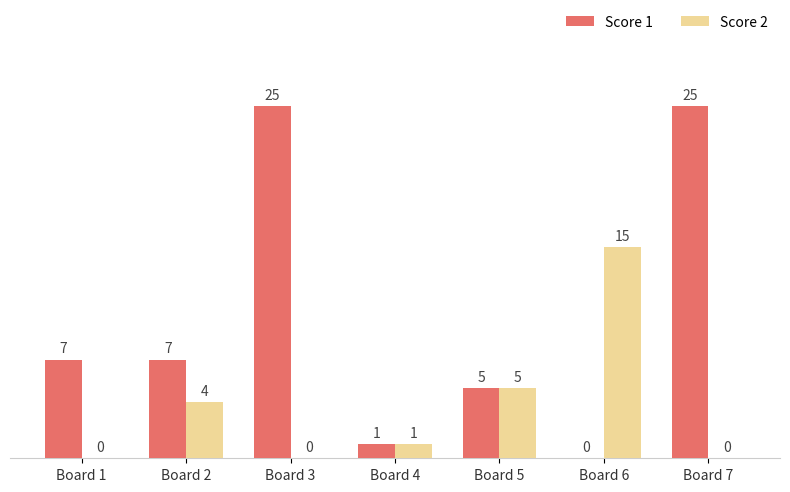

Which series changed the most between Board 1 and Board 5?

Score 2